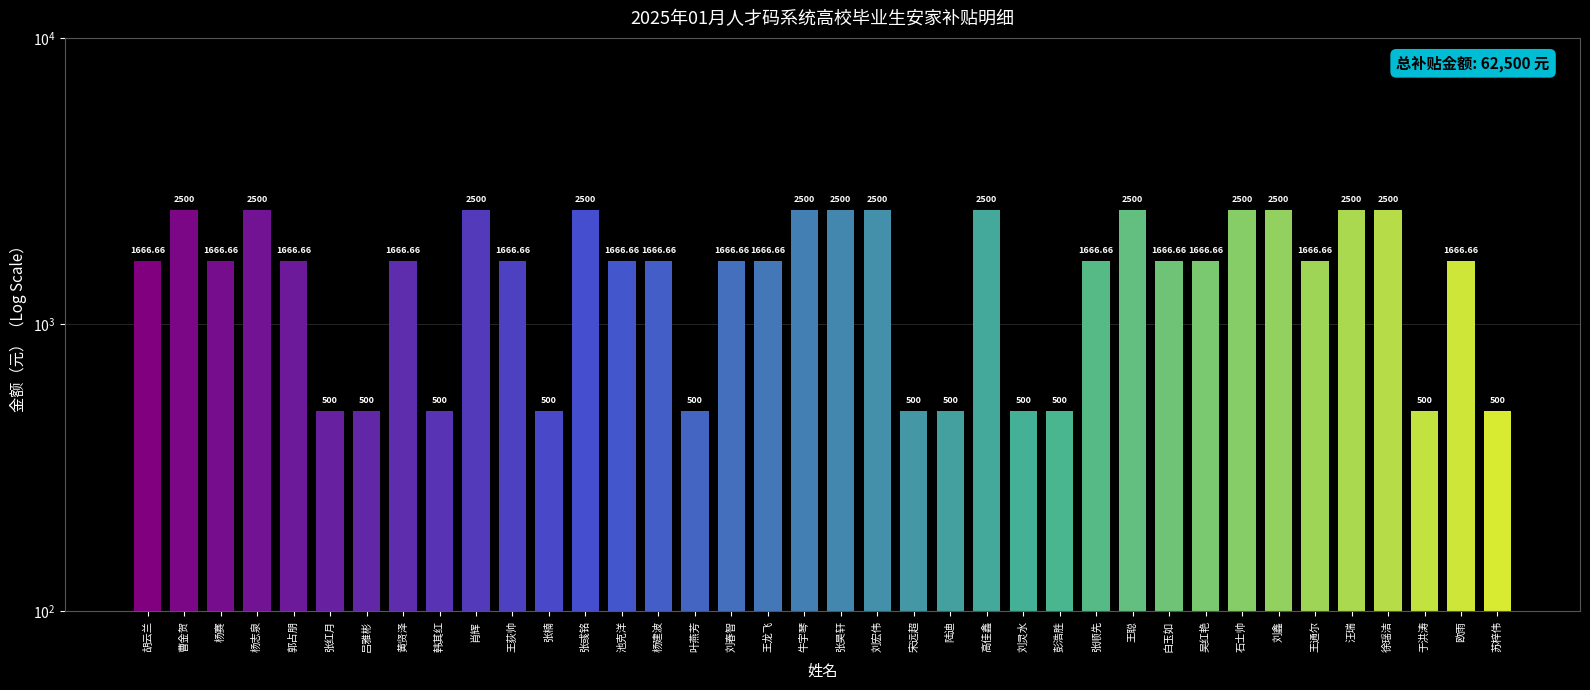

Reading left to right, transcribe all the data shown in this chart.

胡云兰=1666.7	曹金贺=2500.0	杨赛=1666.7	杨志泉=2500.0	郭占朋=1666.7	张红月=500.0	吕雅彬=500.0	黄贤泽=1666.7	韩其红=500.0	肖辉=2500.0	王荻帅=1666.7	张楠=500.0	张彧铭=2500.0	池克洋=1666.7	杨建波=1666.7	叶燕芳=500.0	刘春智=1666.7	王龙飞=1666.7	牛宇琴=2500.0	张昊轩=2500.0	刘宏伟=2500.0	宋远超=500.0	陆迪=500.0	高佳鑫=2500.0	刘灵水=500.0	彭浩胜=500.0	张顺先=1666.7	王聪=2500.0	白玉如=1666.7	吴红艳=1666.7	石士帅=2500.0	刘鑫=2500.0	王通尔=1666.7	汪瑞=2500.0	徐瑶洁=2500.0	于洪涛=500.0	欧雨=1666.7	苏梓伟=500.0